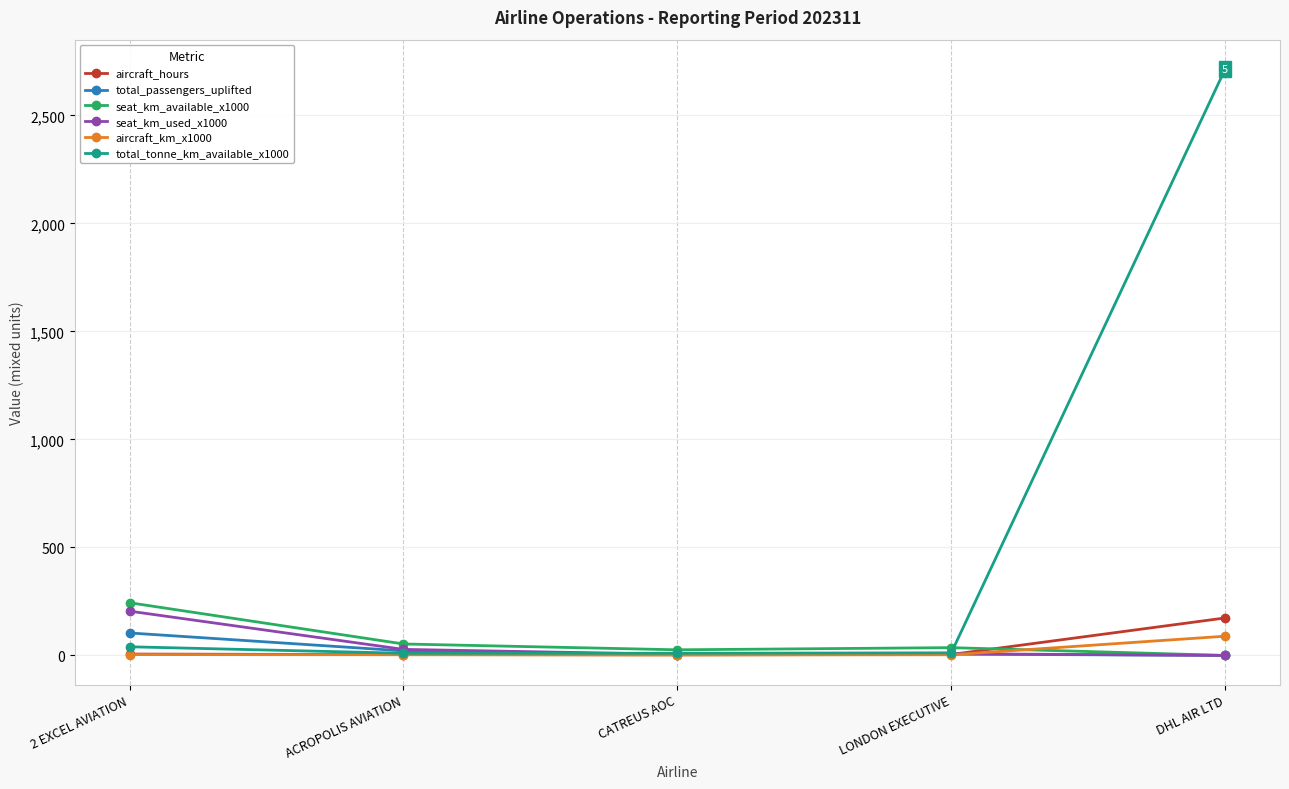

What is the sum of the total_passengers_uplifted values at CATREUS AOC and DHL AIR LTD?

4.0